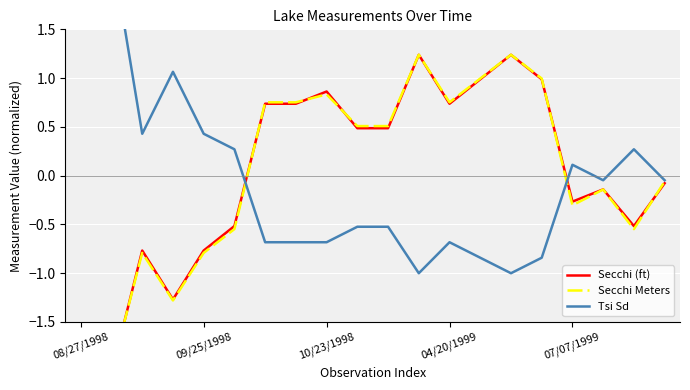

At which label is Tsi Sd closest to 0?

17